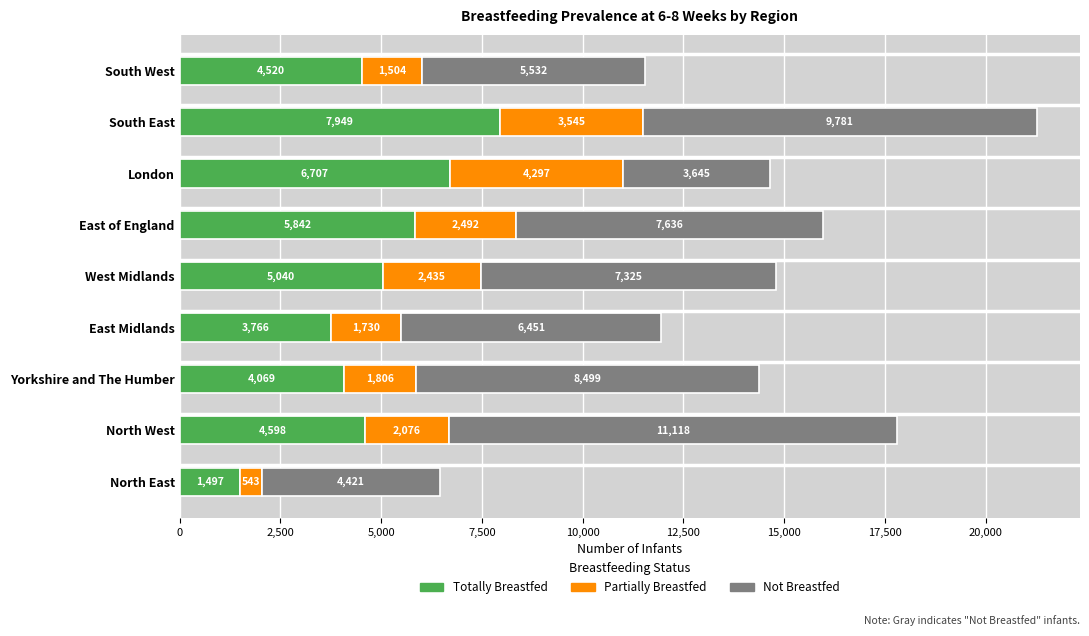

At which label does Totally Breastfed reach its minimum?

North East